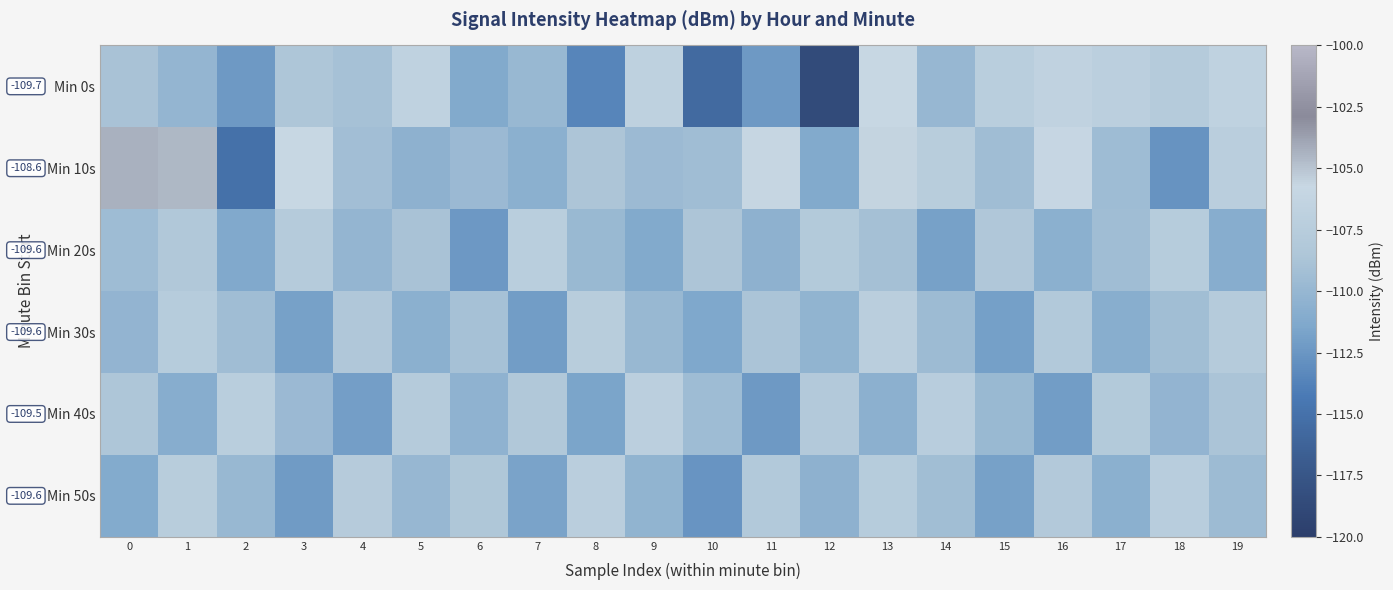

What is the minimum value for Min 0s?

-118.7